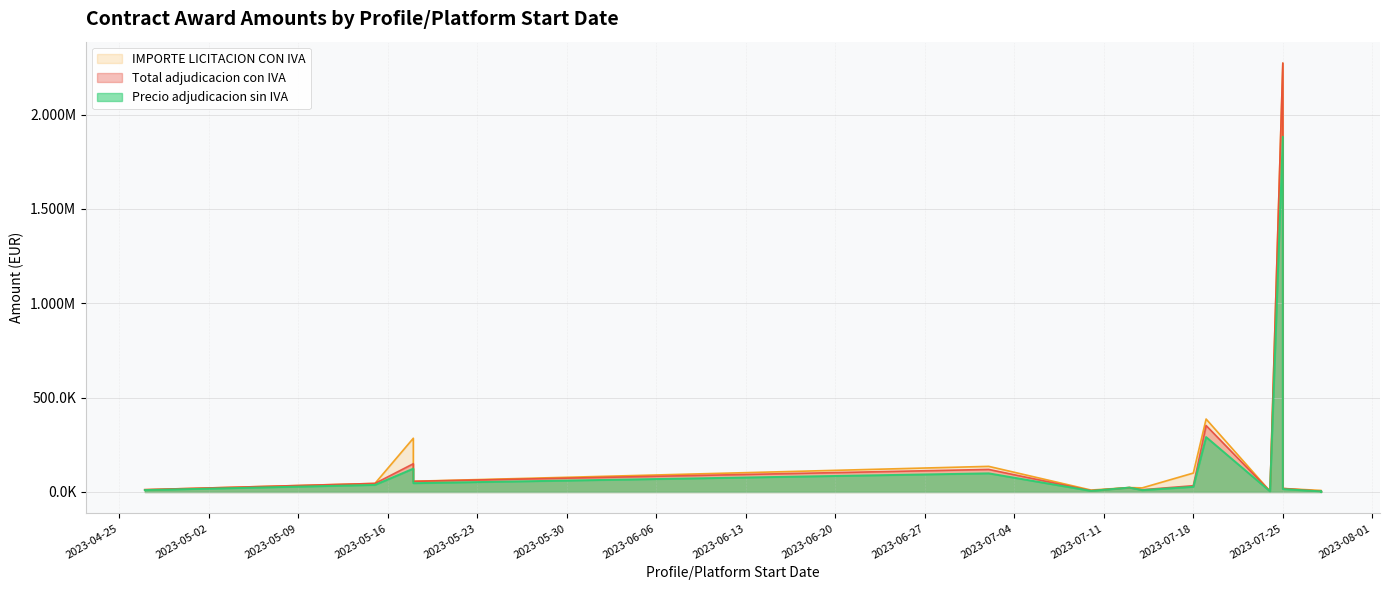

At which label is IMPORTE LICITACION CON IVA closest to 1136988?

2023-07-19